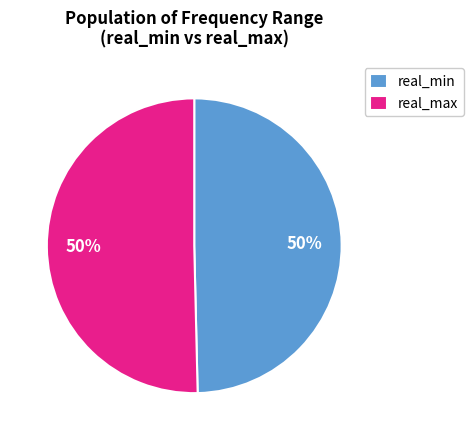

Is the sum of real_max and real_min greater than half?

Yes